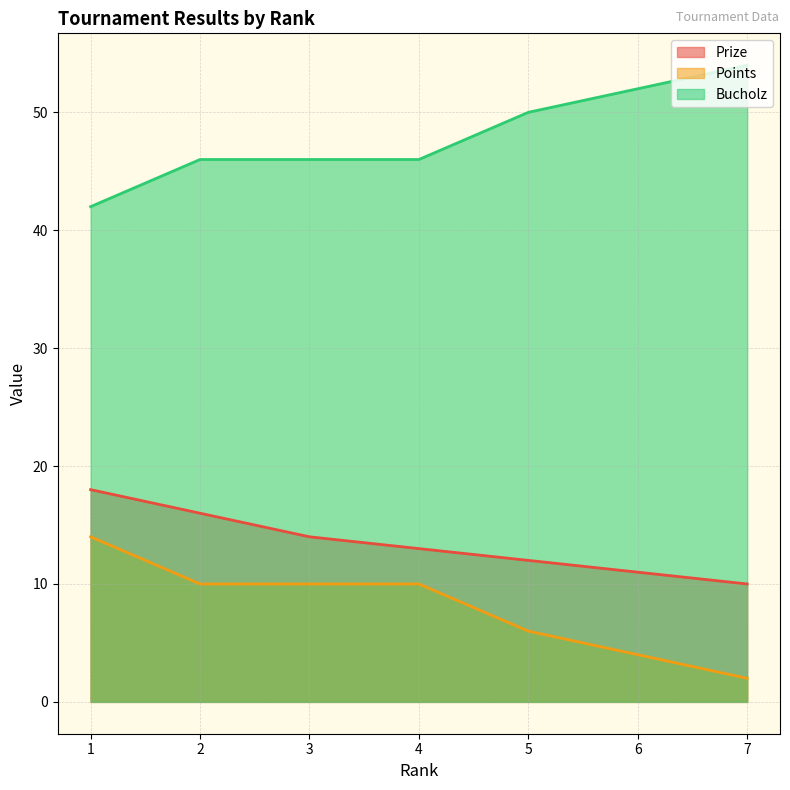

How many data points in Bucholz are less than 46?

1